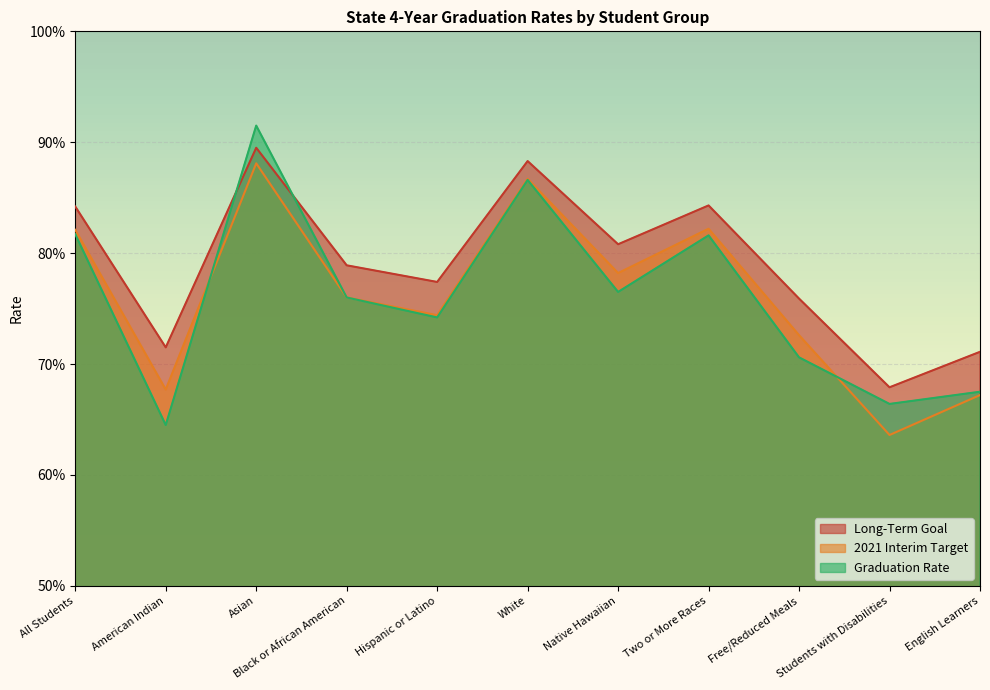

Reading left to right, list all the values displayed in this chart.

Long-Term Goal: 0.8	0.7	0.9	0.8	0.8	0.9	0.8	0.8	0.8	0.7	0.7
2021 Interim Target: 0.8	0.7	0.9	0.8	0.7	0.9	0.8	0.8	0.7	0.6	0.7
Graduation Rate: 0.8	0.6	0.9	0.8	0.7	0.9	0.8	0.8	0.7	0.7	0.7